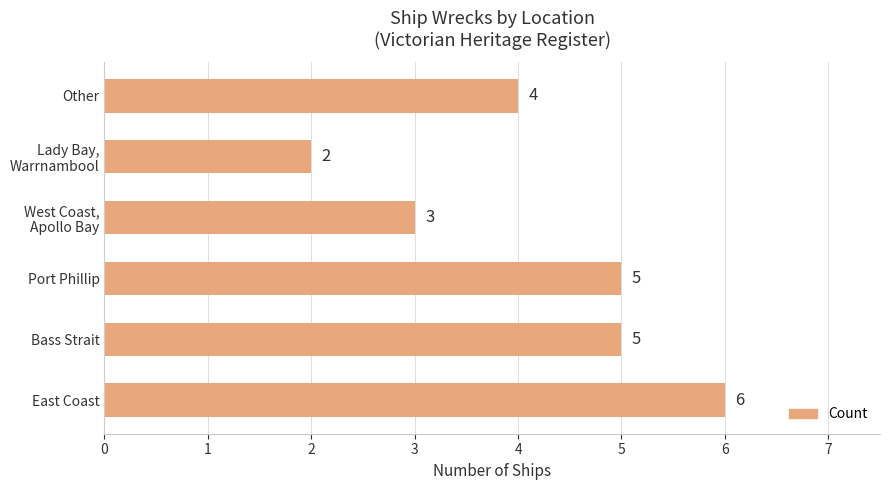

Count the values in the range 3 to 5.

4